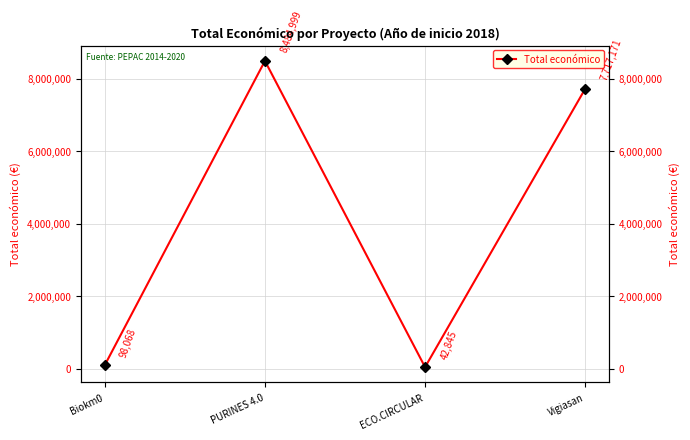

Rank the categories by value from highest to lowest.

PURINES 4.0, Vigiasan, Biokm0, ECO.CIRCULAR